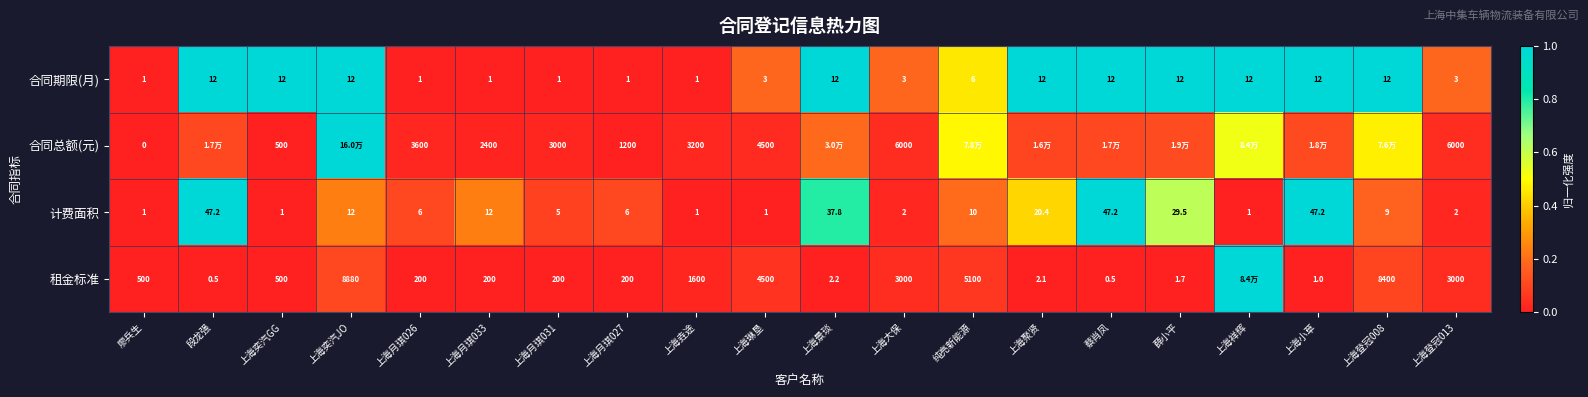

Between 纯亮新能源 and 上海月琪031, which is larger?

纯亮新能源